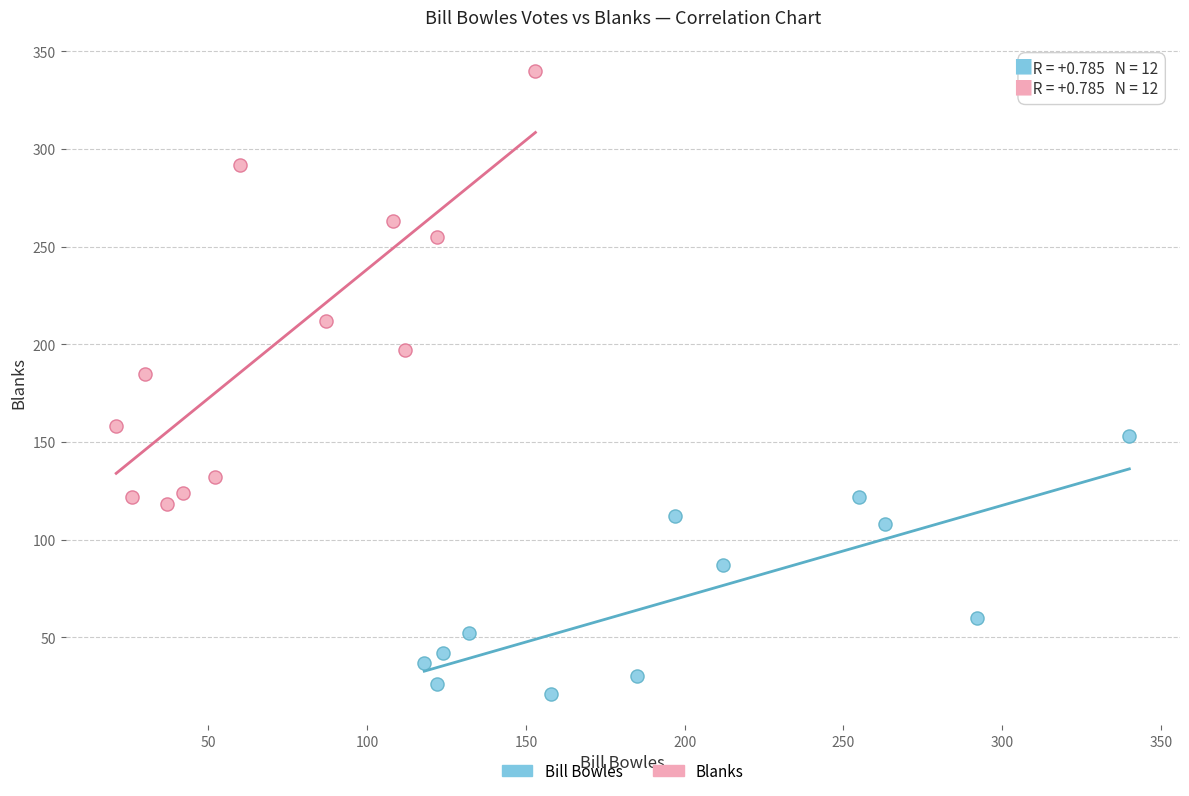

Which series reaches the minimum Y coordinate?

Bill Bowles